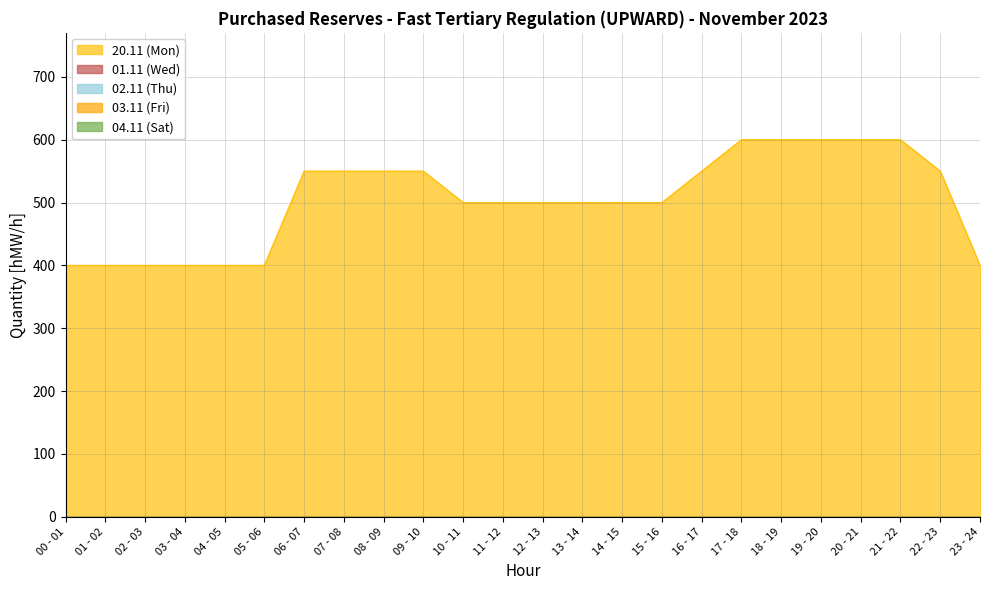

Which has a higher value, 10 - 11 or 03 - 04?

10 - 11